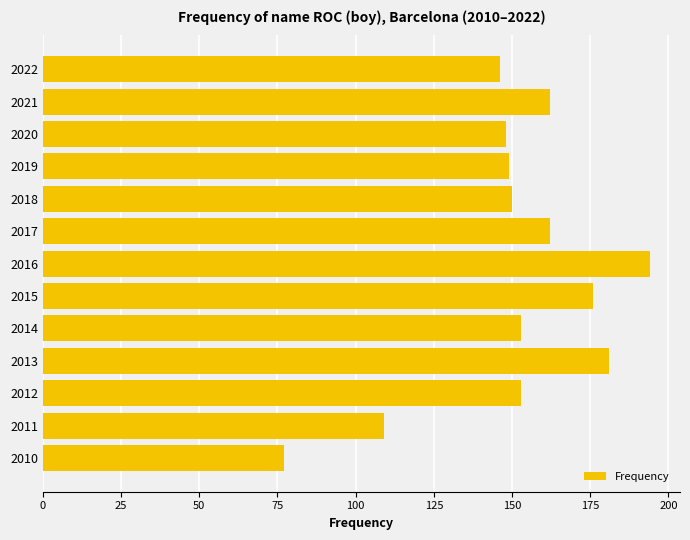

Count the number of data series in this chart.

1